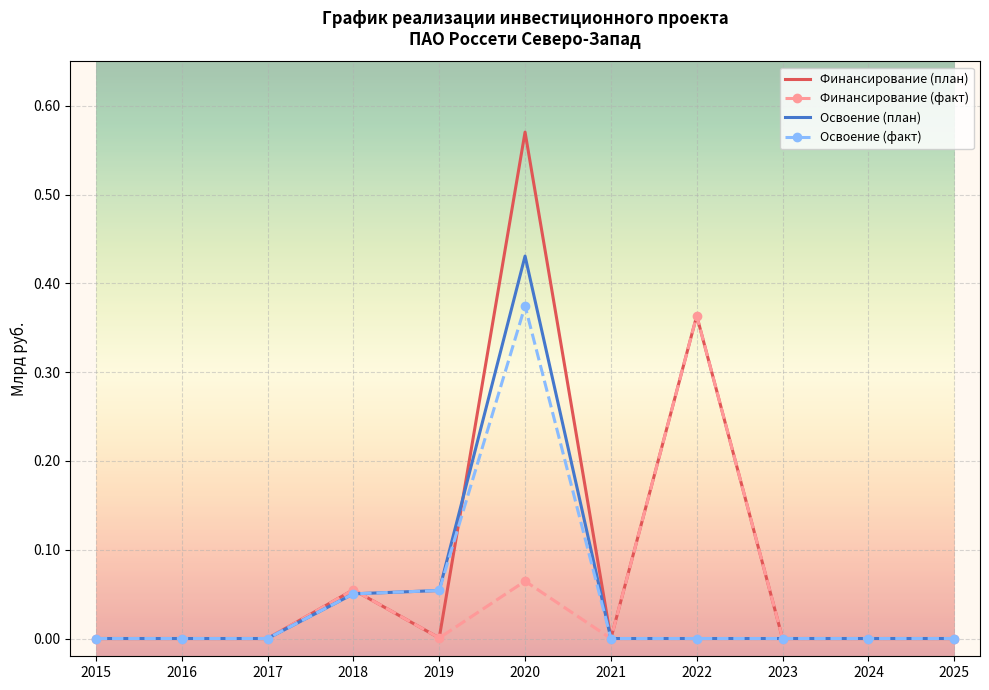

Which series has the largest range (max minus min)?

Финансирование (план)